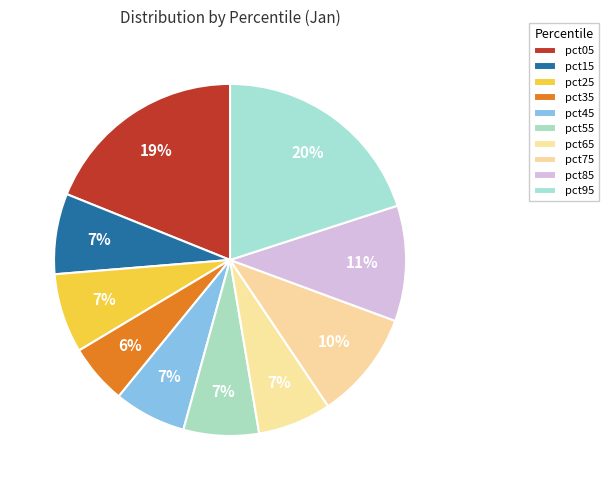

How many segments does this pie chart have?

10